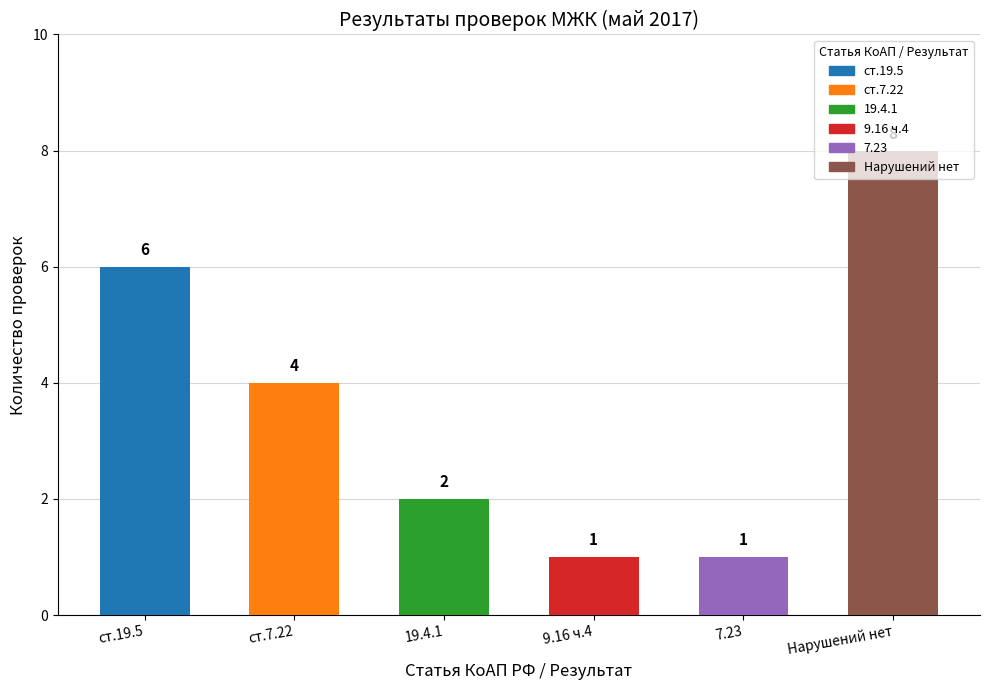

What is the label of the 1st bar from the left?

ст.19.5